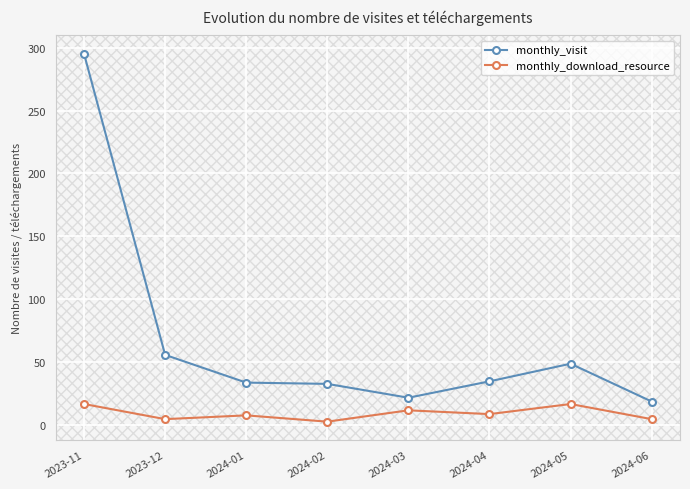

In monthly_visit, how many points are lower than both neighbors (excluding endpoints)?

1